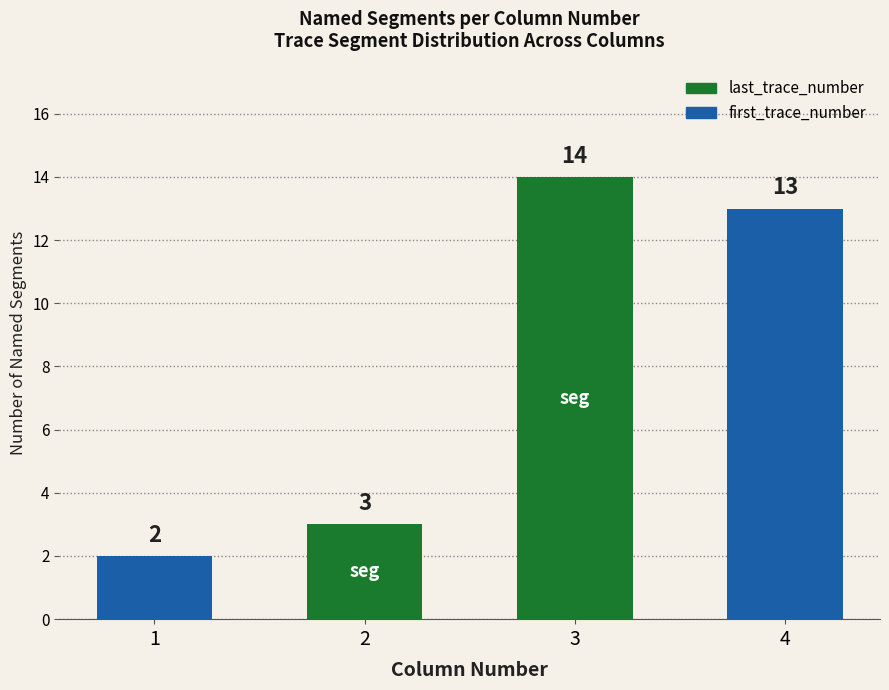

How many data points does each series have?

4